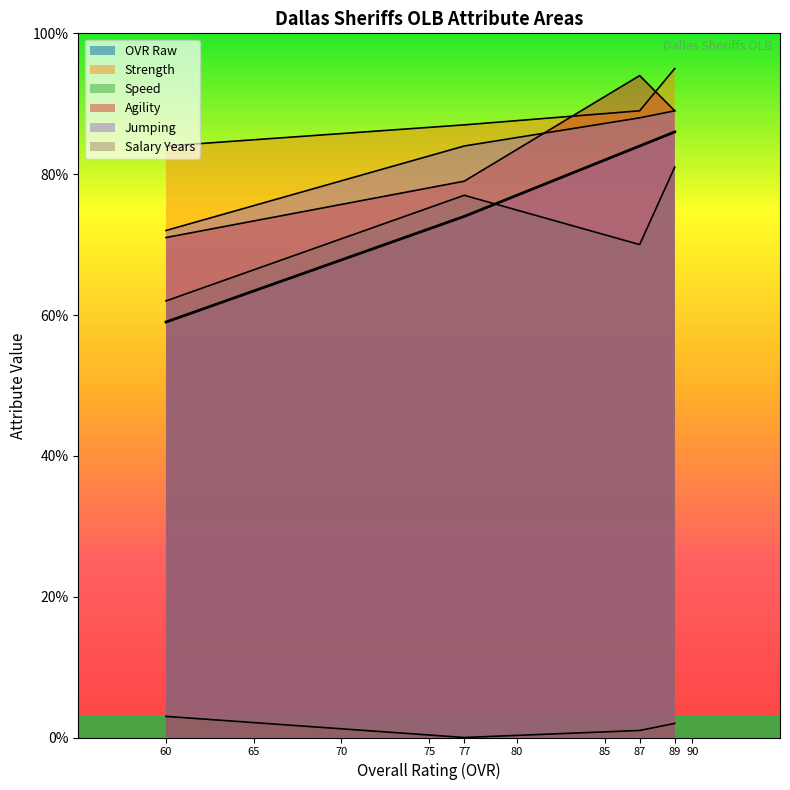

What is the difference between the highest and lowest values at R.J. Blackman (60)?

81